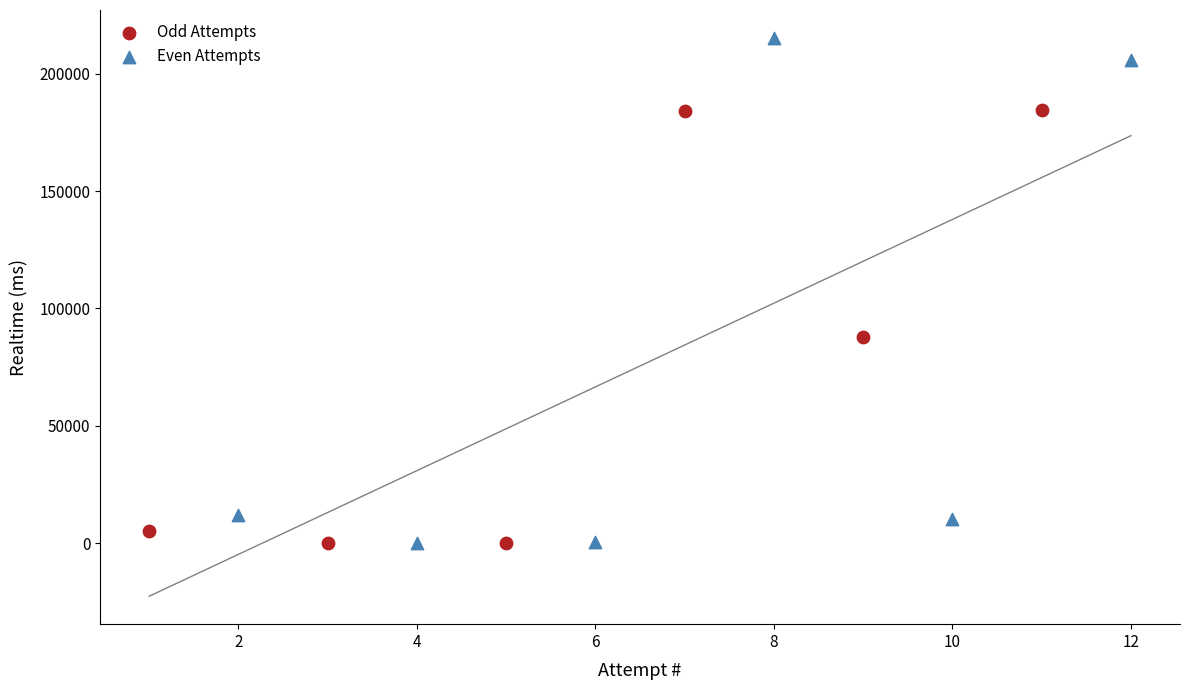

Which series reaches the maximum Y coordinate?

Even Attempts